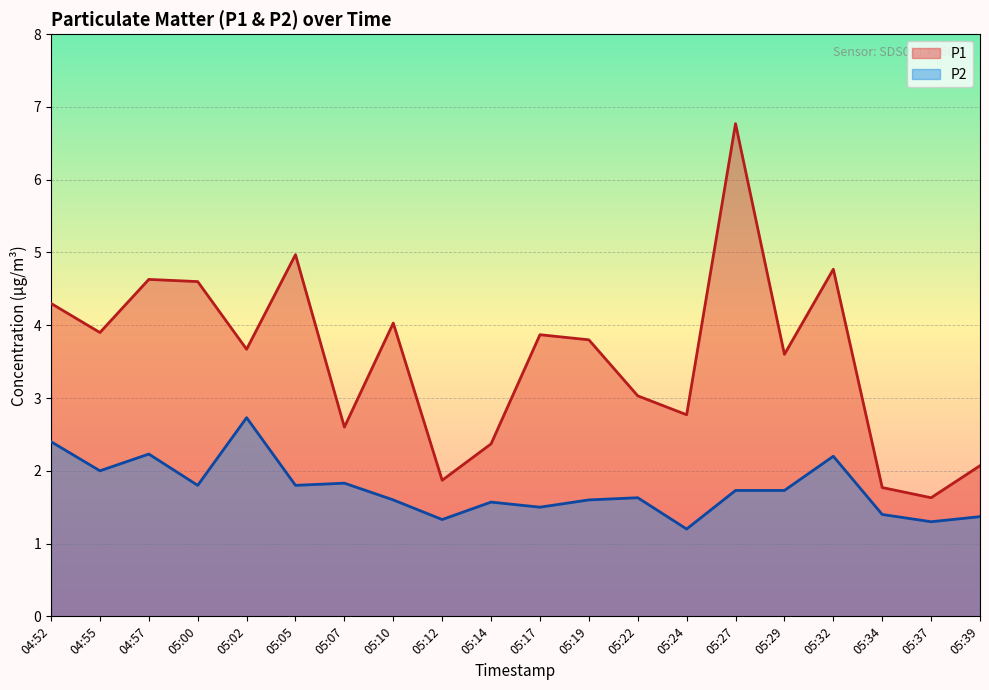

What is the maximum value shown in the chart?

6.8